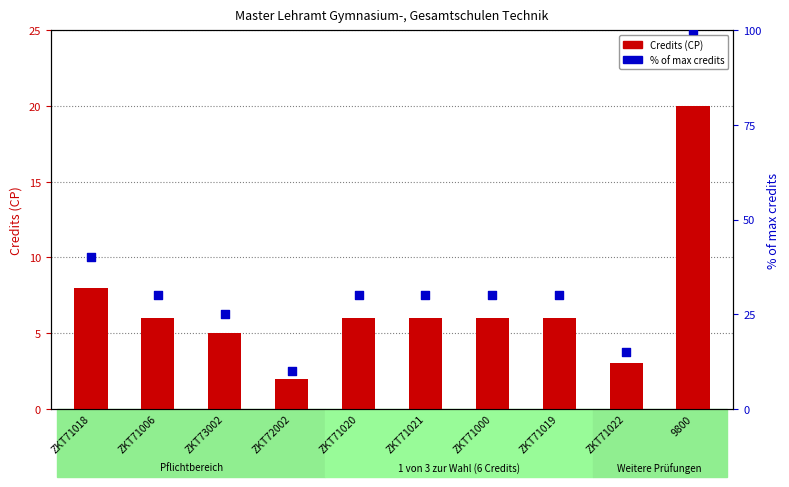

At how many categories does at least one series exceed 8?

10